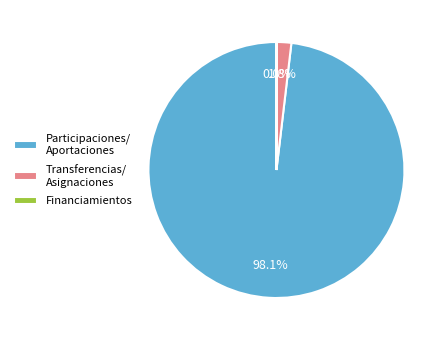

What is the largest slice in the pie chart?

Participaciones/ Aportaciones